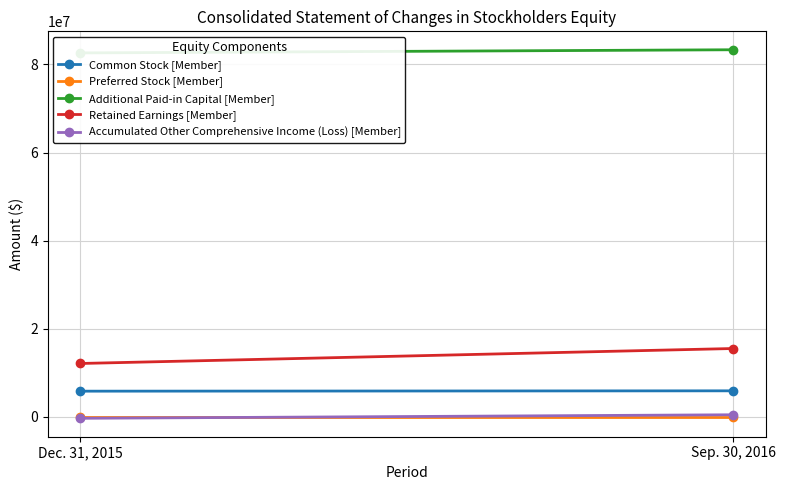

What is the minimum value shown in the chart?

-352121